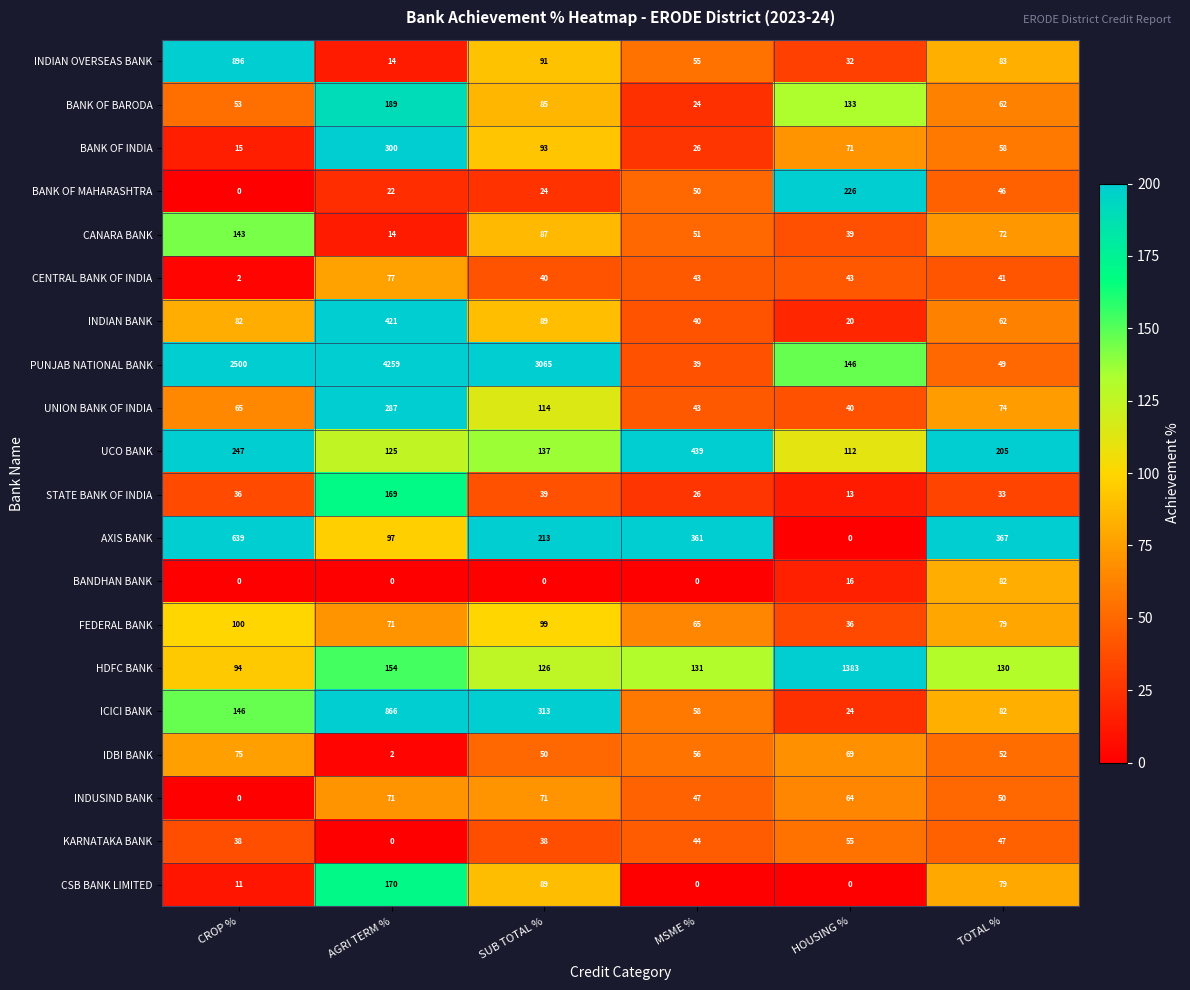

List the labels in order of PUNJAB NATIONAL BANK value, smallest first.

MSME %, TOTAL %, HOUSING %, CROP %, SUB TOTAL %, AGRI TERM %